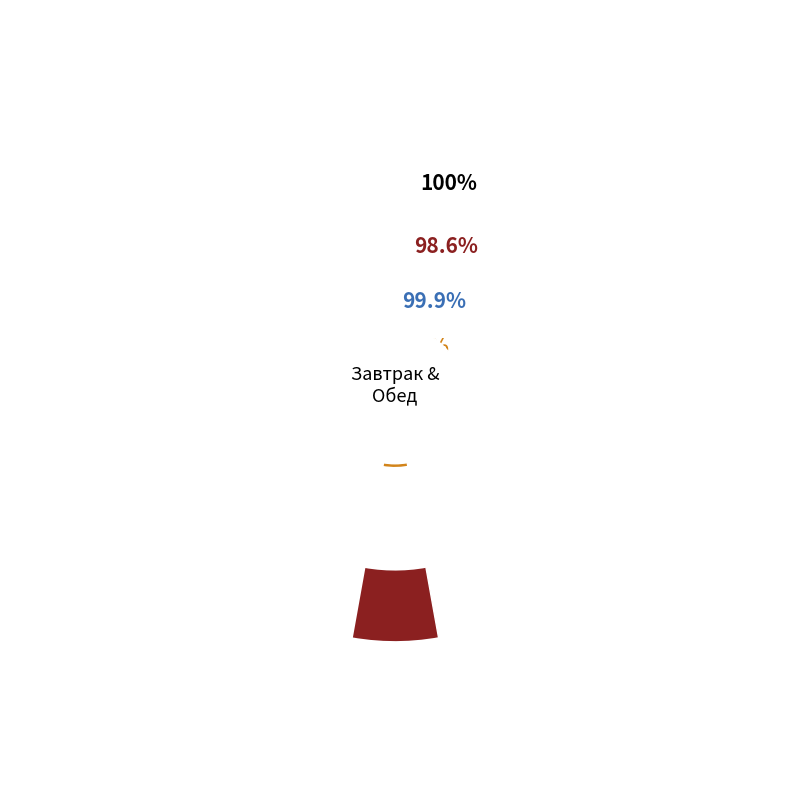

Is there any slice that represents more than half of the pie?

No